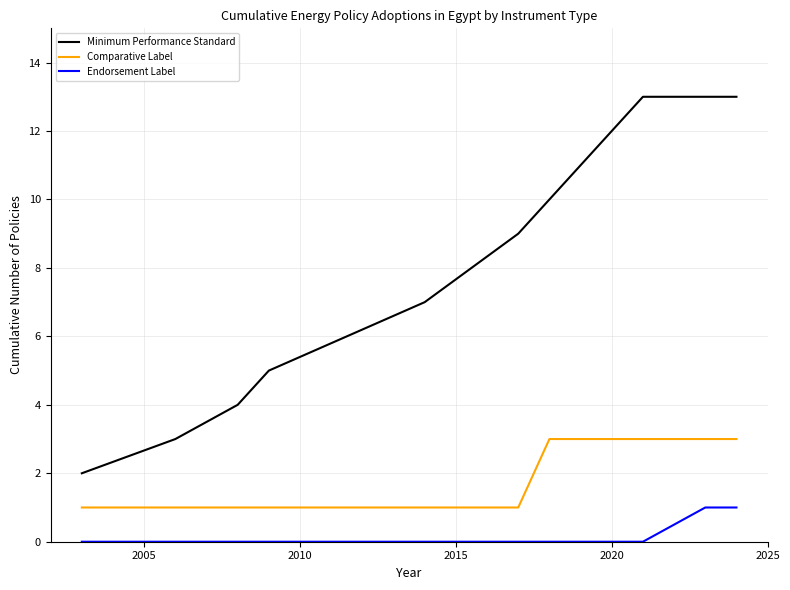

What is the difference between the maximum and minimum values in the Comparative Label series?

2